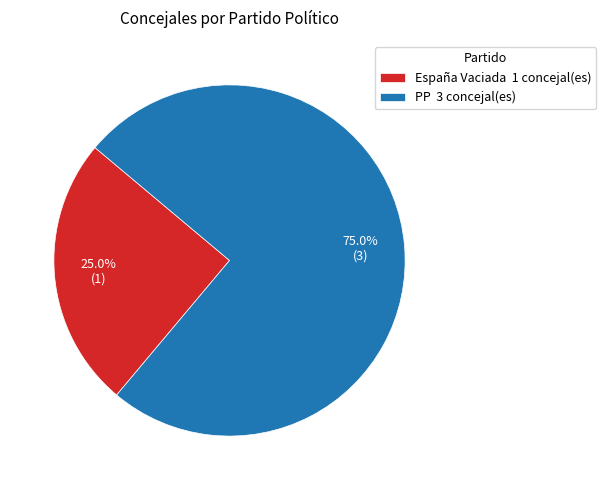

Combined, what portion of the pie is PP 3 concejal(es) and España Vaciada 1 concejal(es)?

100.0%